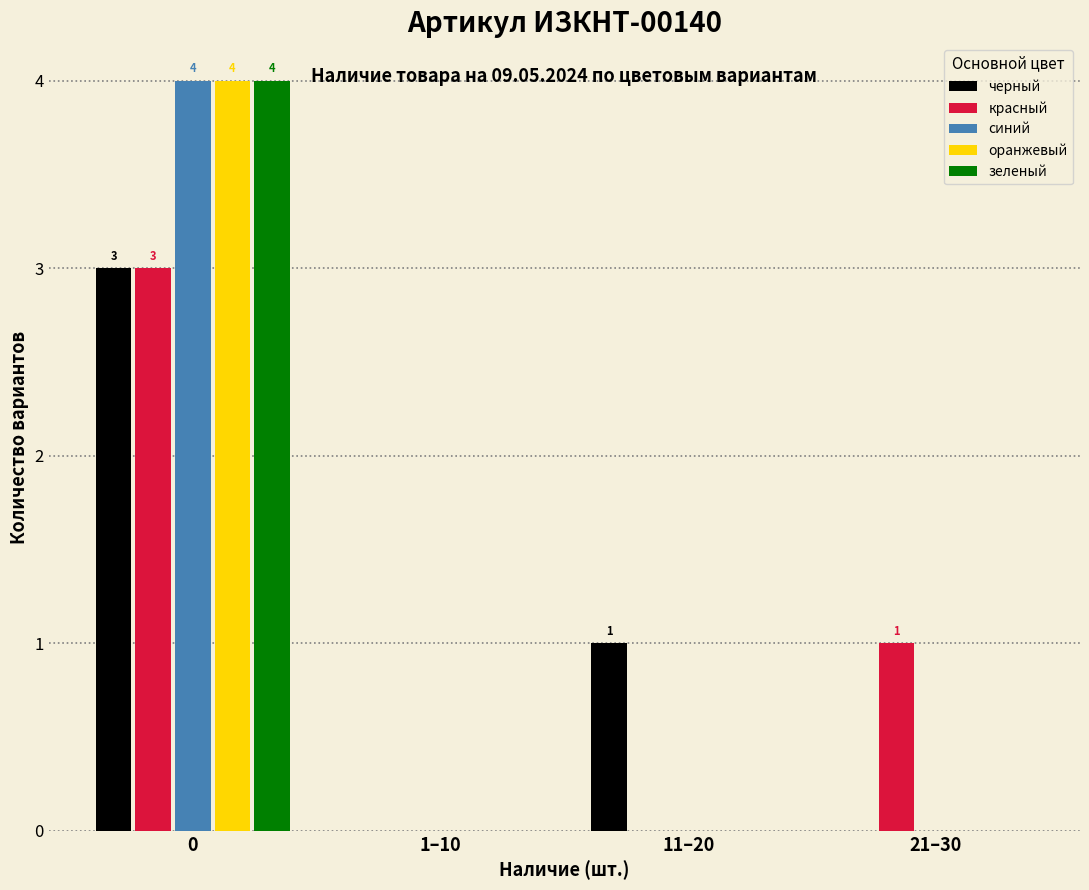

Reading right to left, what are all the values shown in this chart?

черный: 21–30=0	11–20=1	1–10=0	0=3
красный: 21–30=1	11–20=0	1–10=0	0=3
синий: 21–30=0	11–20=0	1–10=0	0=4
оранжевый: 21–30=0	11–20=0	1–10=0	0=4
зеленый: 21–30=0	11–20=0	1–10=0	0=4